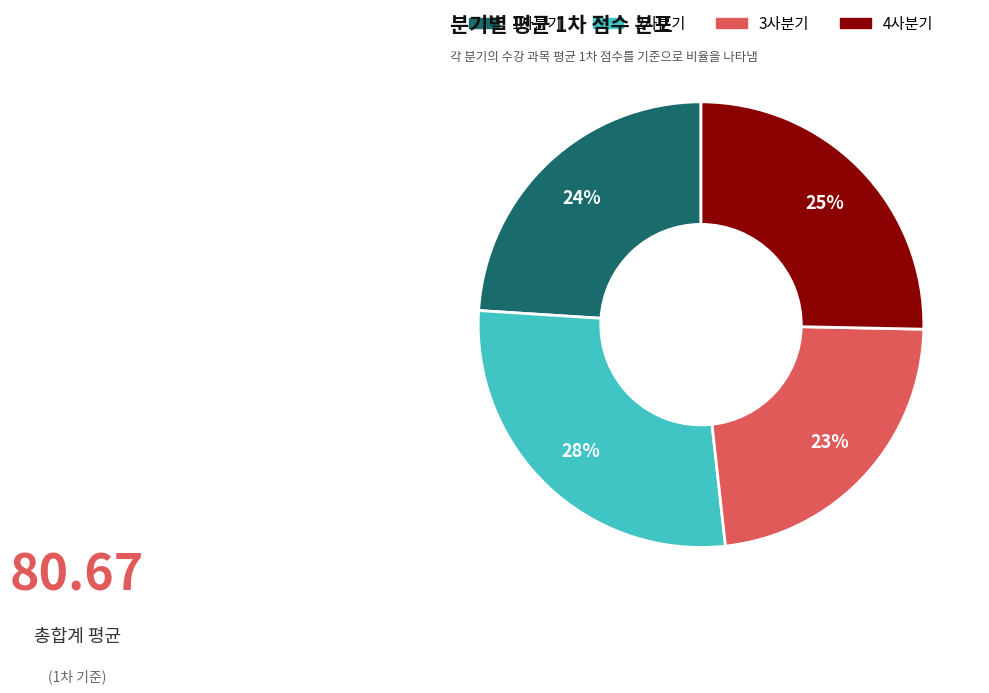

How many segments does this pie chart have?

4